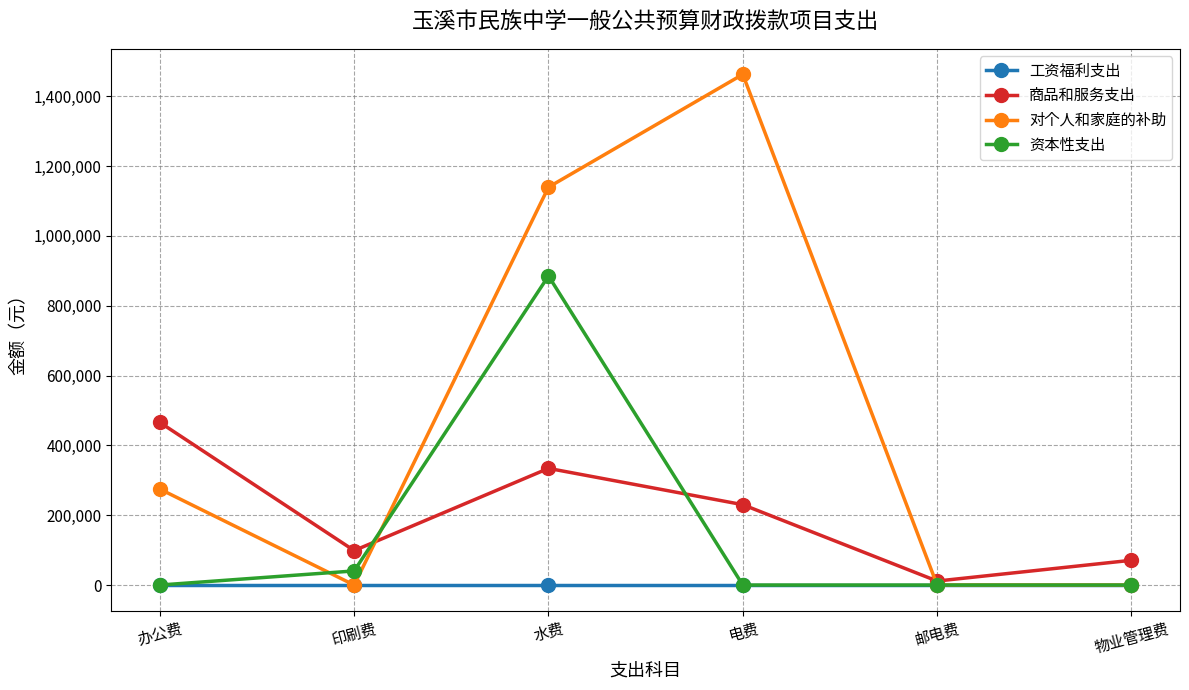

How many lines are shown in the chart?

4